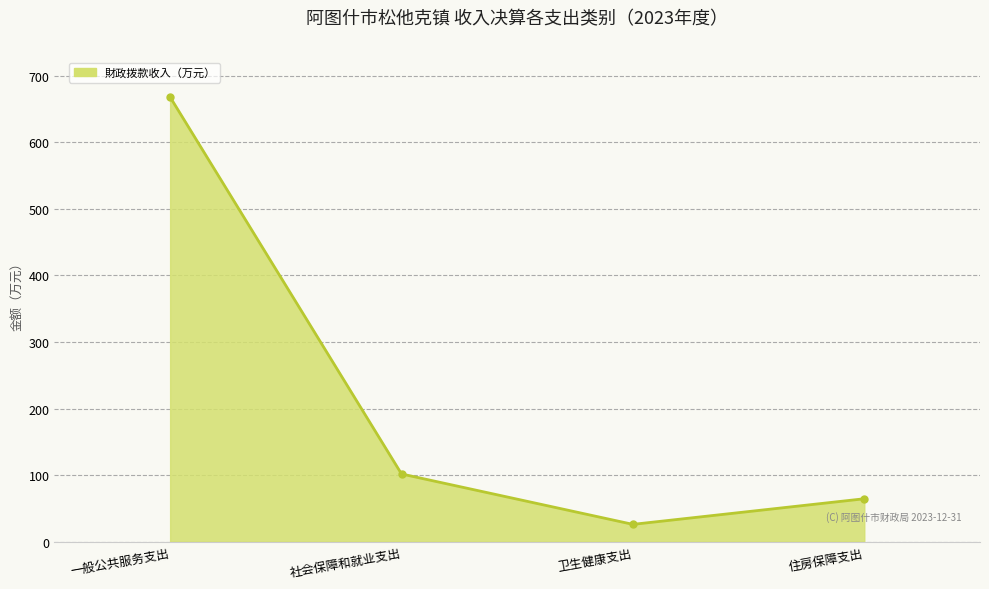

Which has a higher value, 卫生健康支出 or 社会保障和就业支出?

社会保障和就业支出